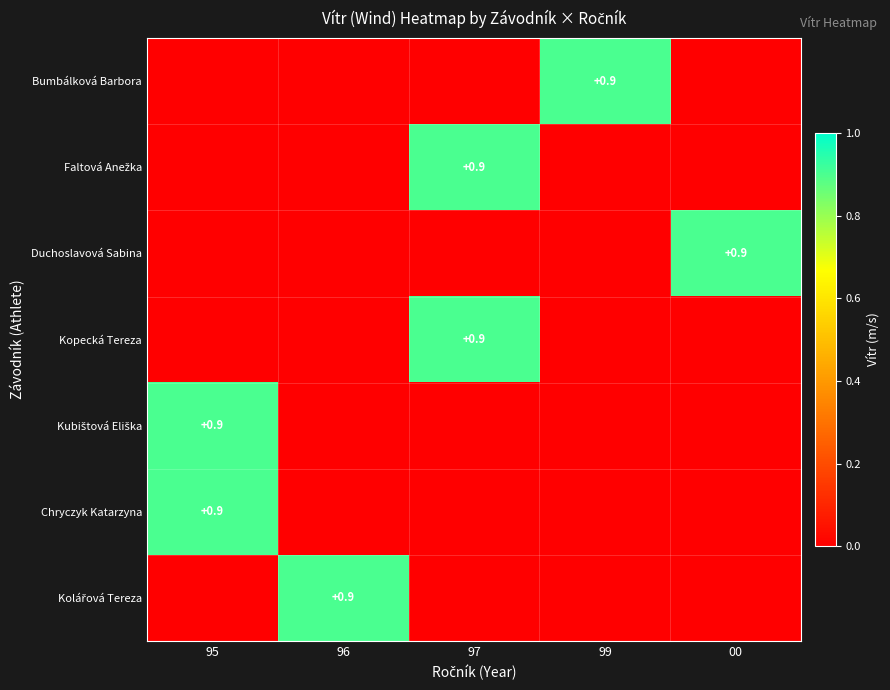

The value of Bumbálková Barbora at 99 is 0.9. True or false?

True